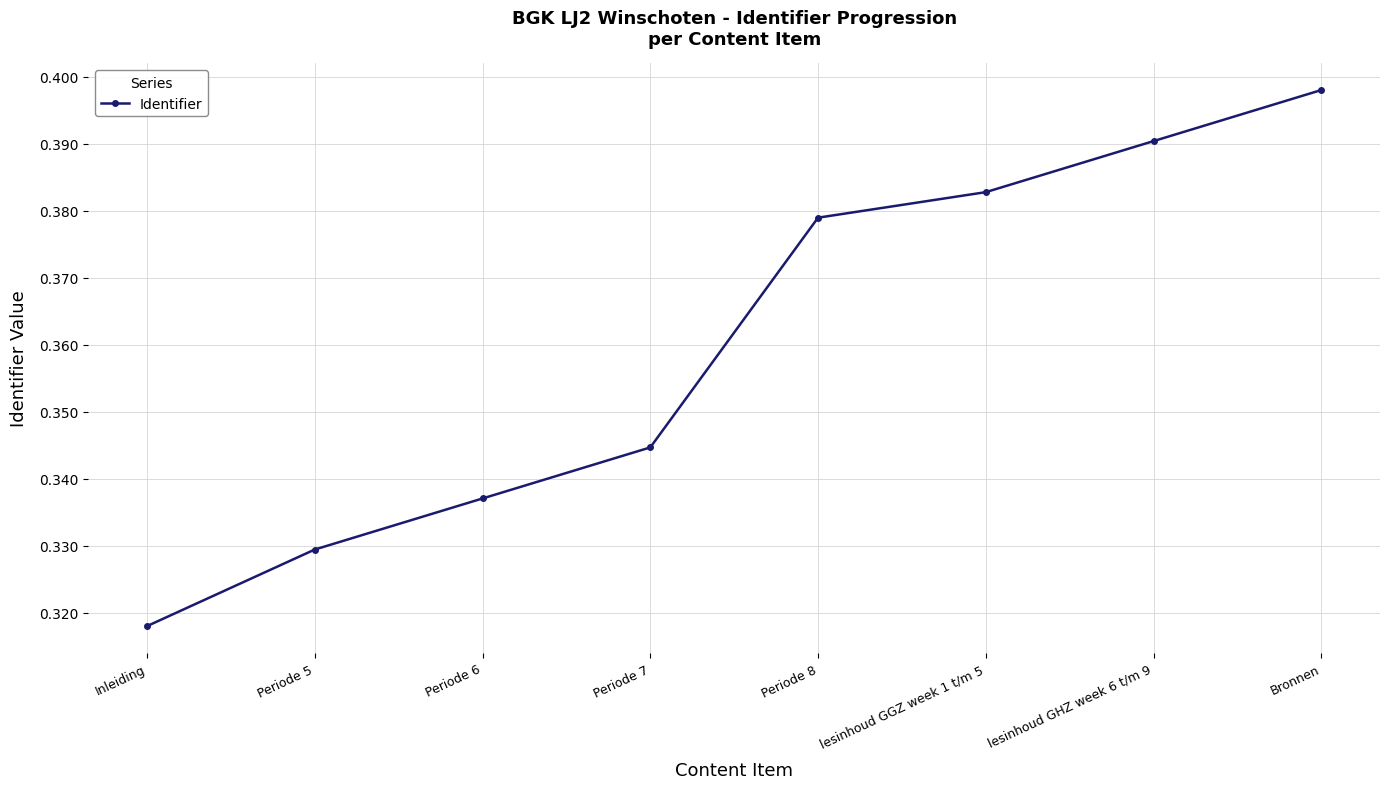

What is the sum of all values?

2.9